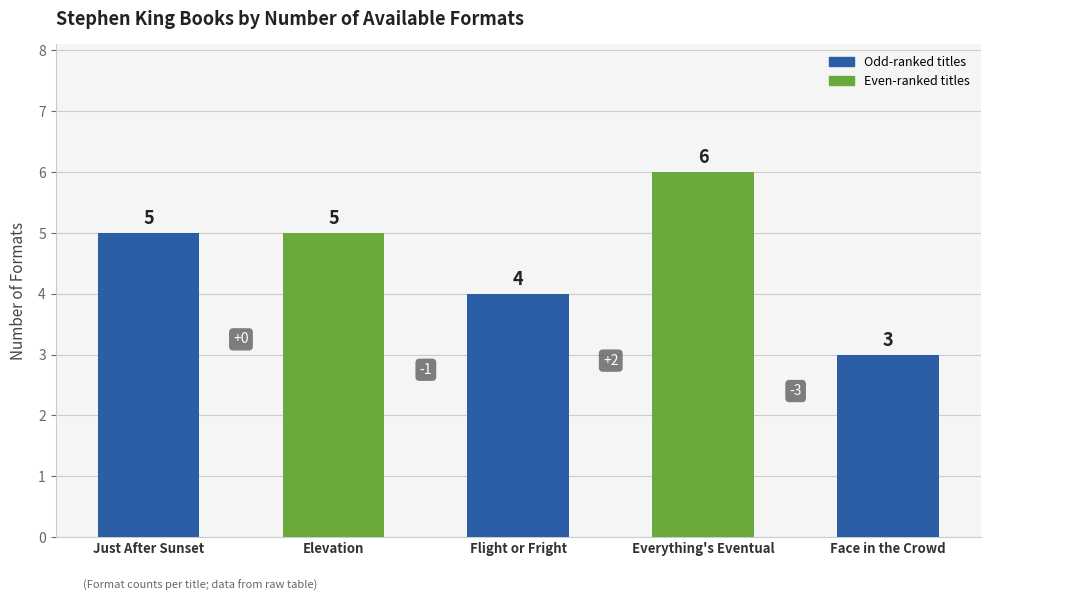

Between Face in the Crowd and Just After Sunset, which is larger?

Just After Sunset